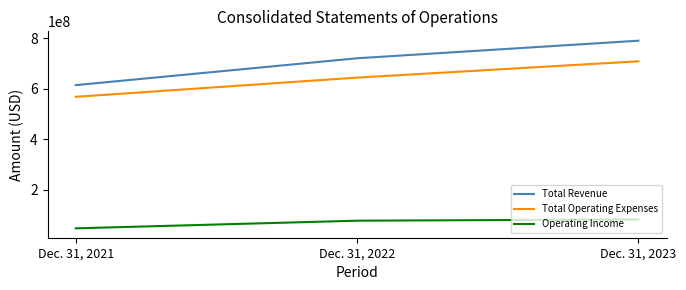

At which category is the sum across all series the highest?

Dec. 31, 2023